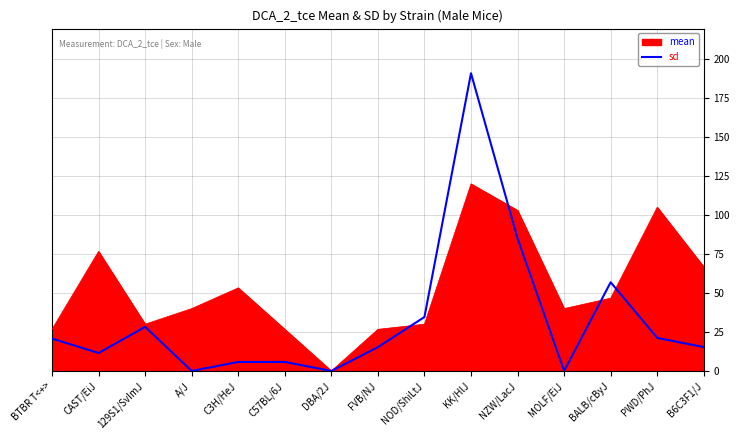

The value of sd at BALB/cByJ is 56.9. True or false?

True